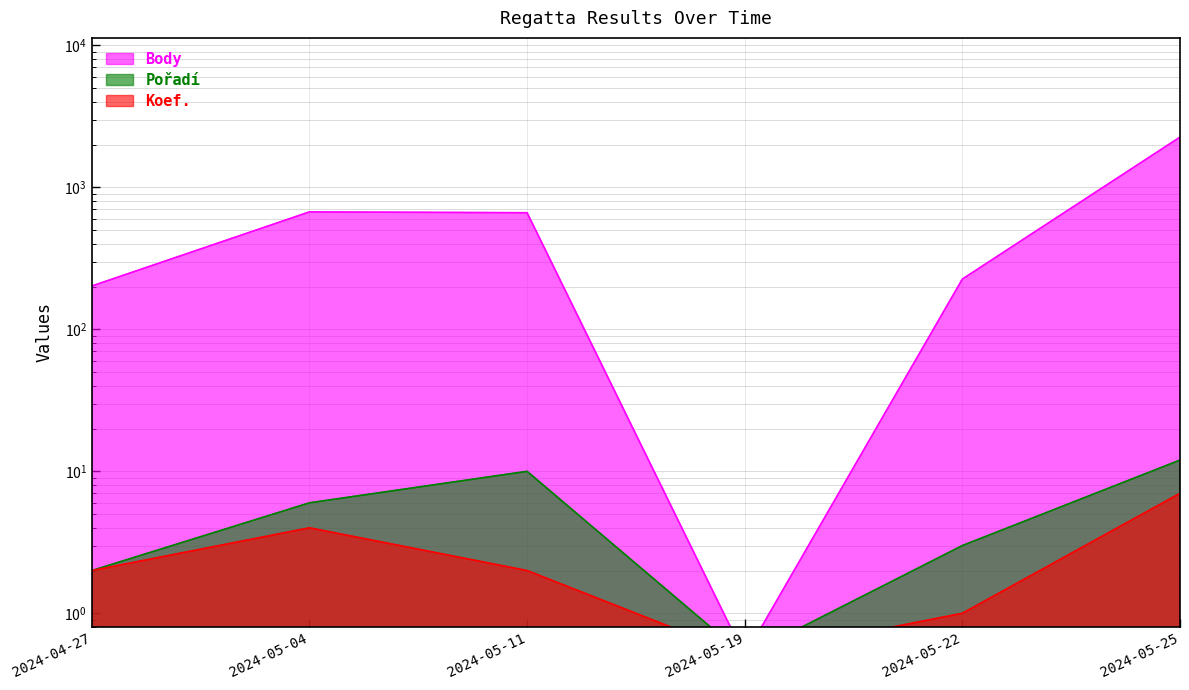

What is the value of the Body point at the 5th from the left?

226.0